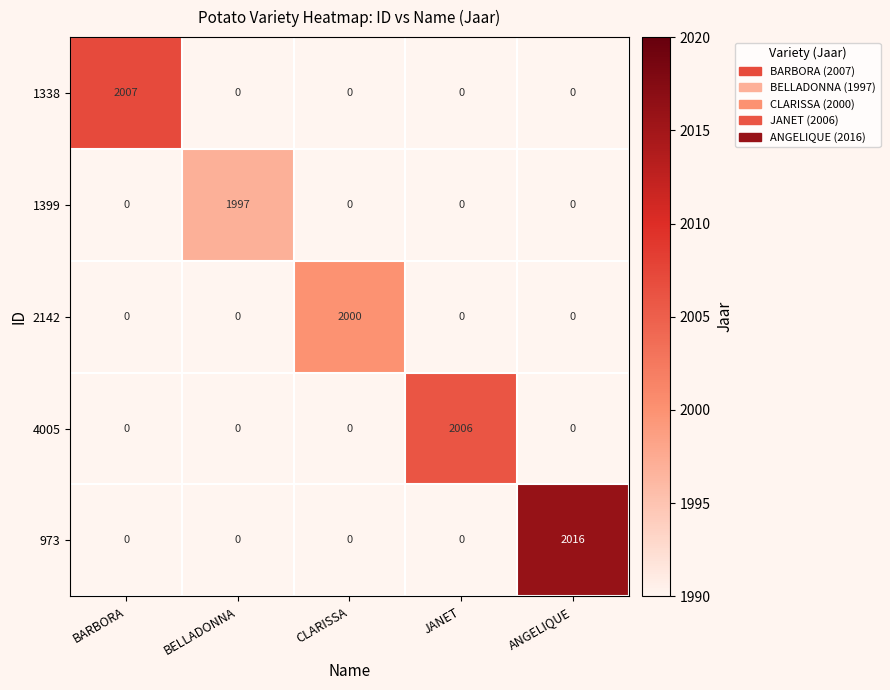

The value of 4005 at BELLADONNA is 0. True or false?

True